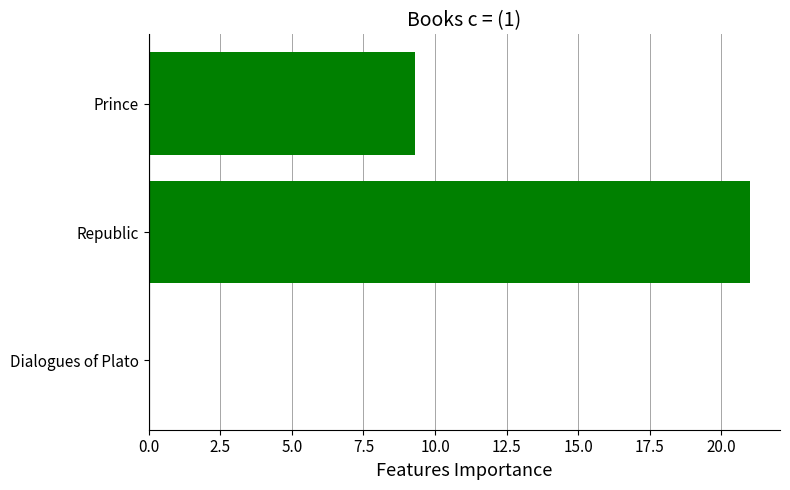

What is the change in value from Republic to Prince?

-11.7